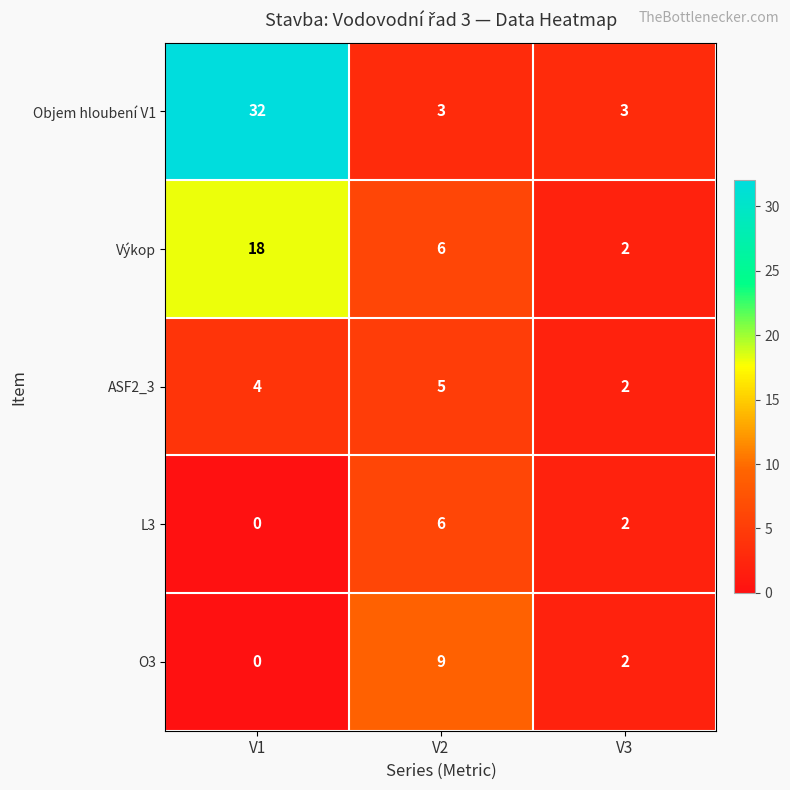

How many data points does each series have?

3